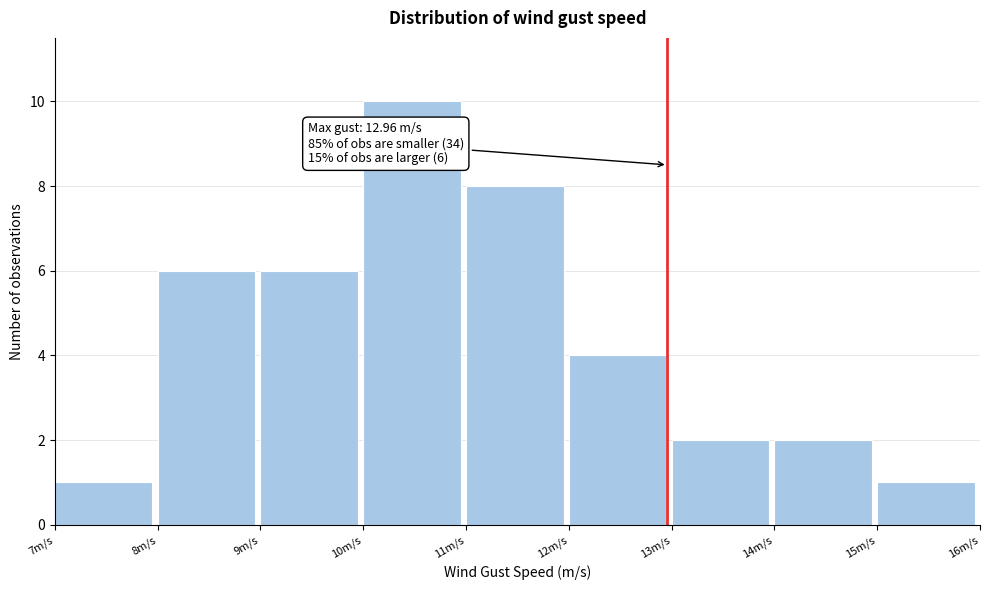

Which range on the x-axis has the tallest bar?

10 to 11